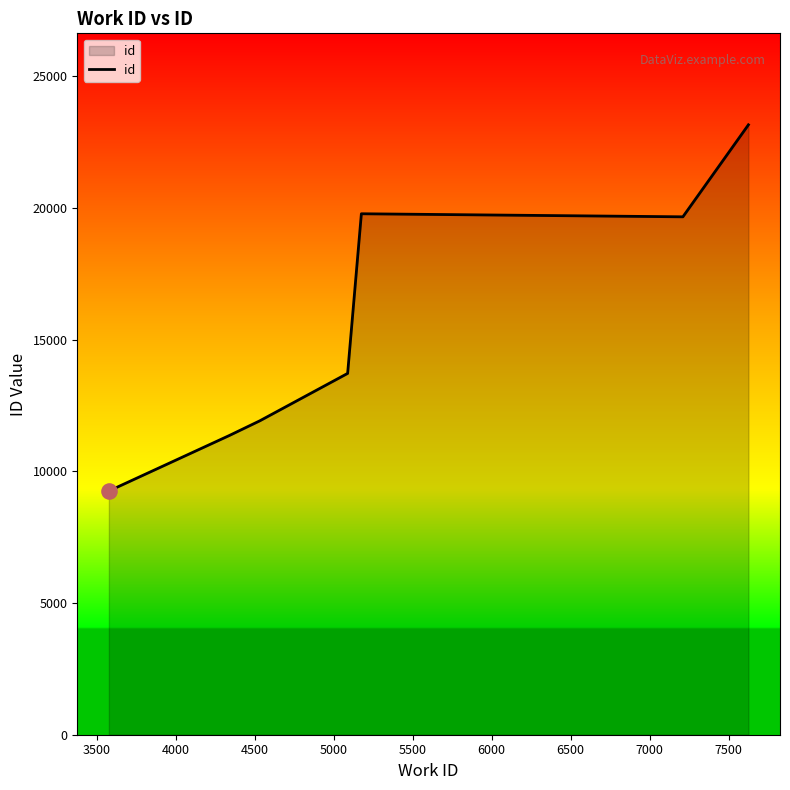

What is the greatest value displayed?

23163